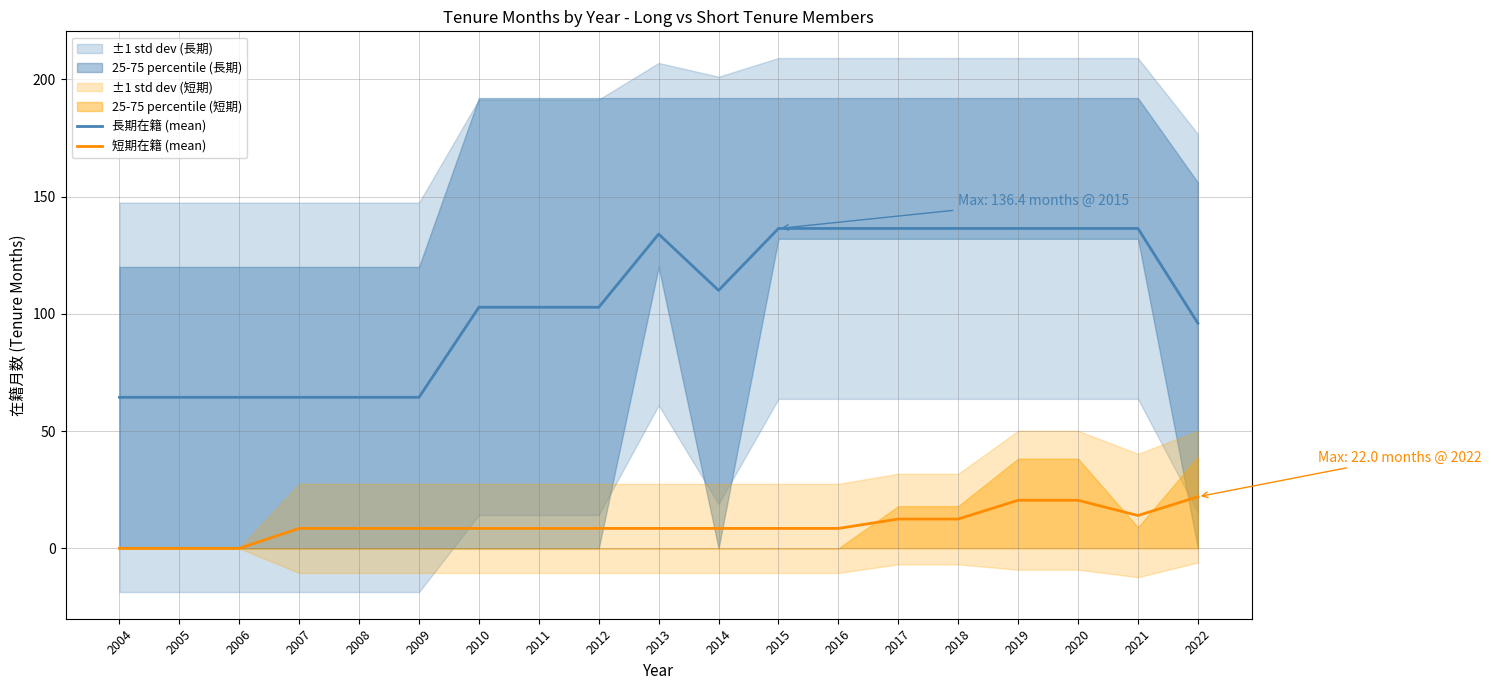

The value of 長期在籍 (mean) at 2011 is 162.1. True or false?

False